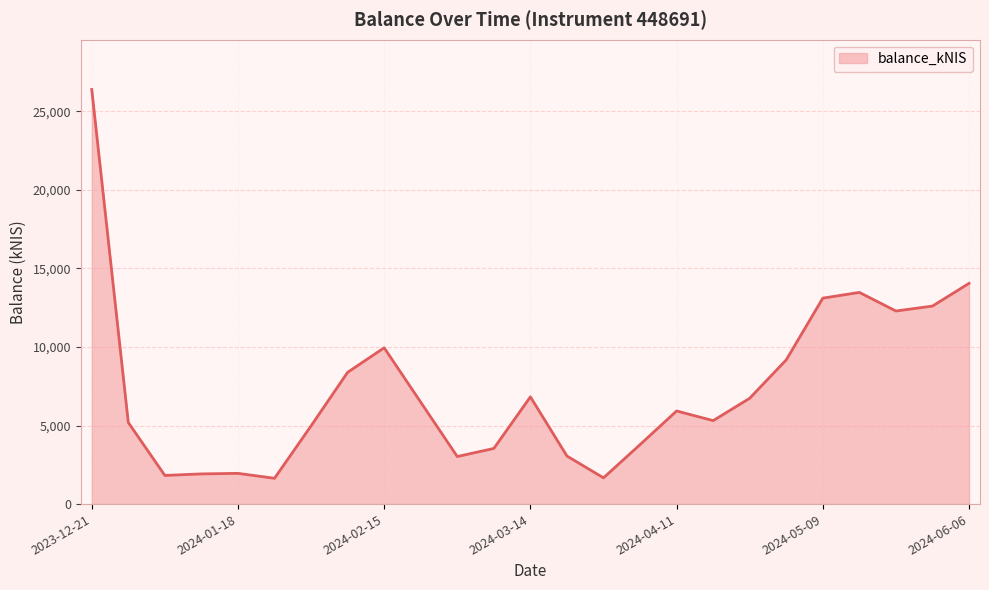

What is the maximum value shown in the chart?

26389.7